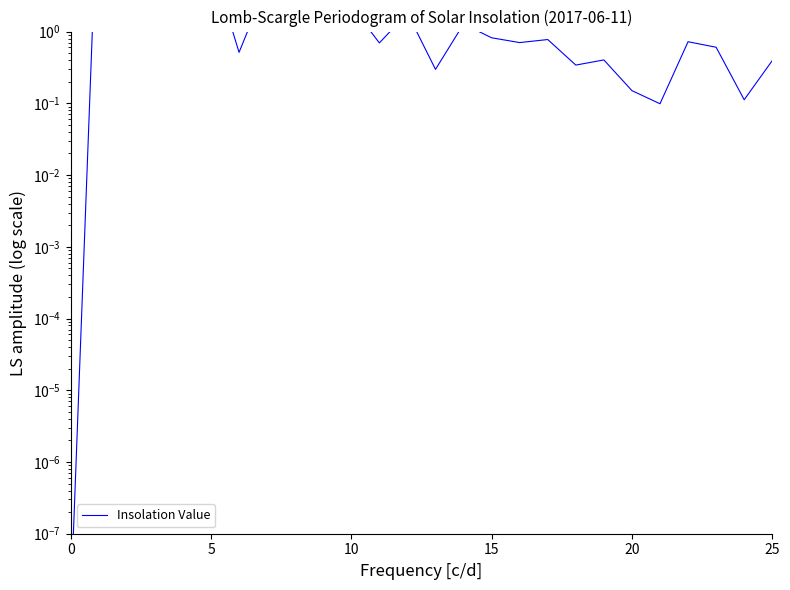

How many points are lower than both their immediate neighbors (excluding endpoints)?

9